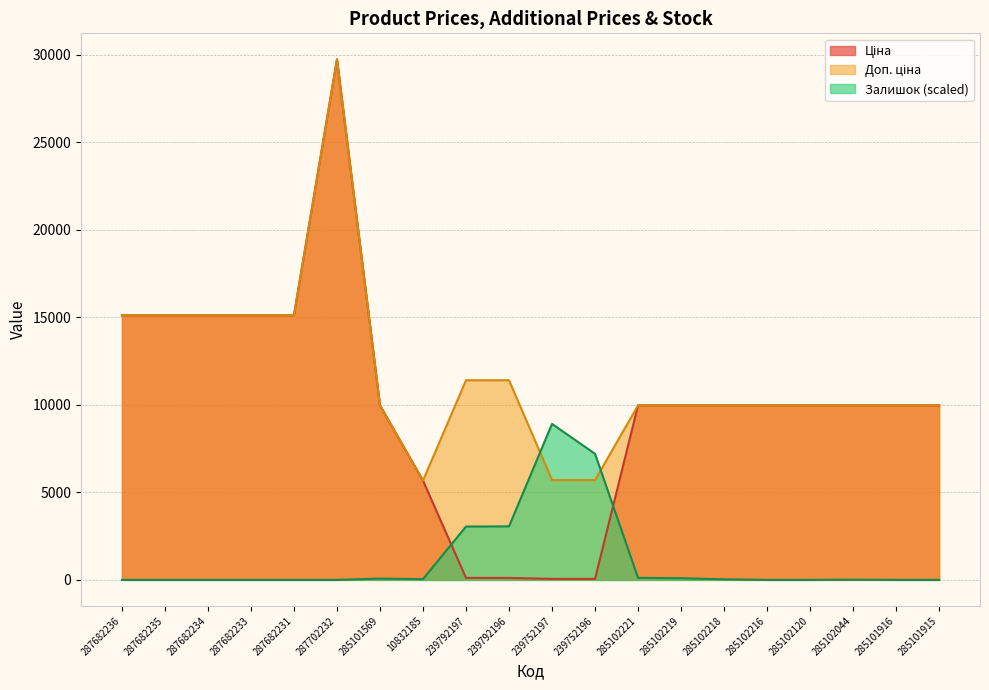

Between which two adjacent categories do Залишок and Ціна first intersect?

10832185 and 239792197